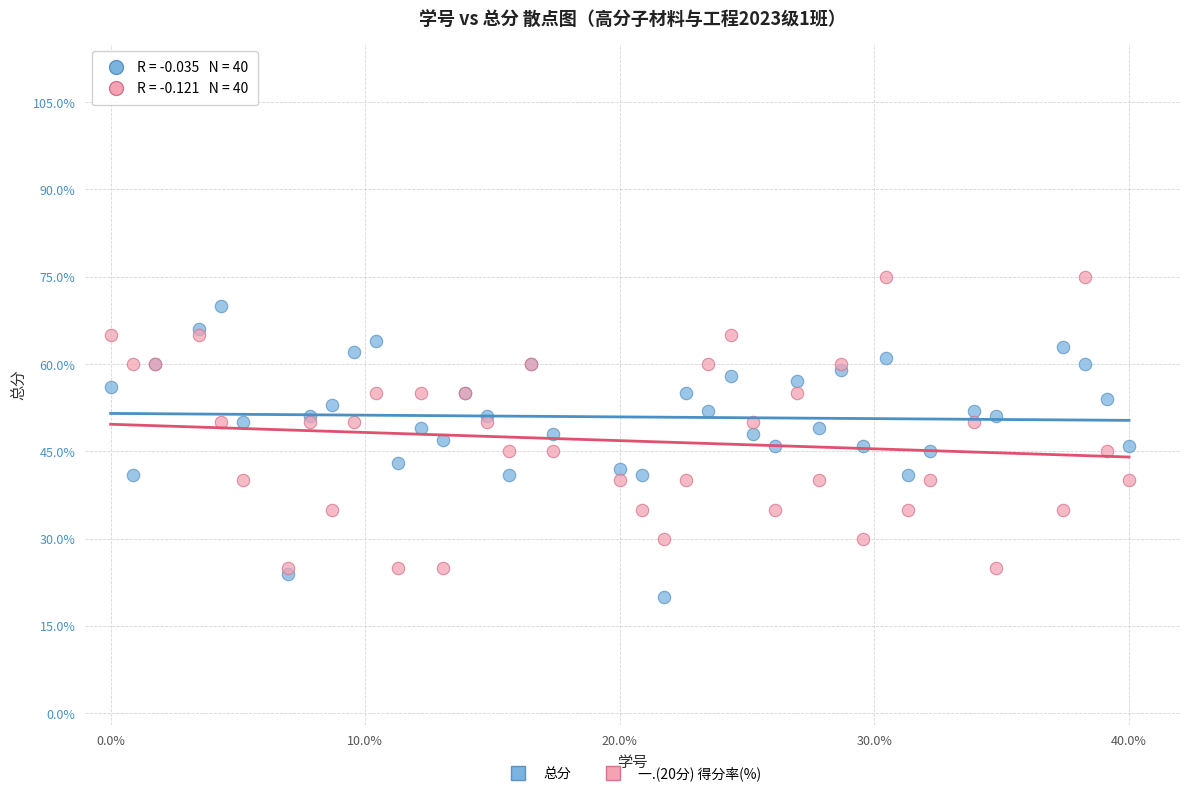

Which series contains the lowest Y value?

总分